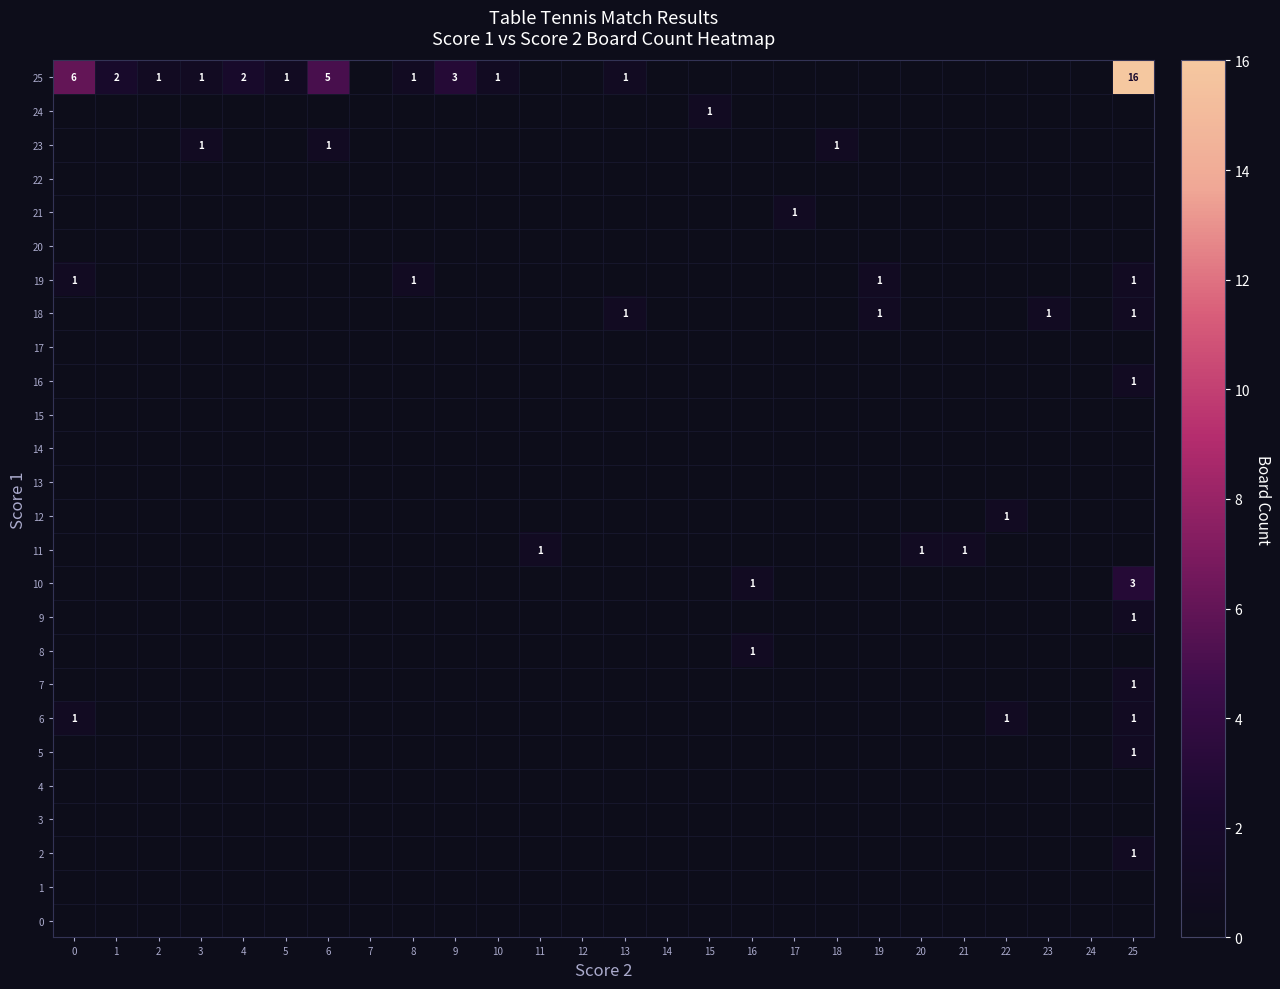

True or false: 19 has a value of 1 at 19.

True